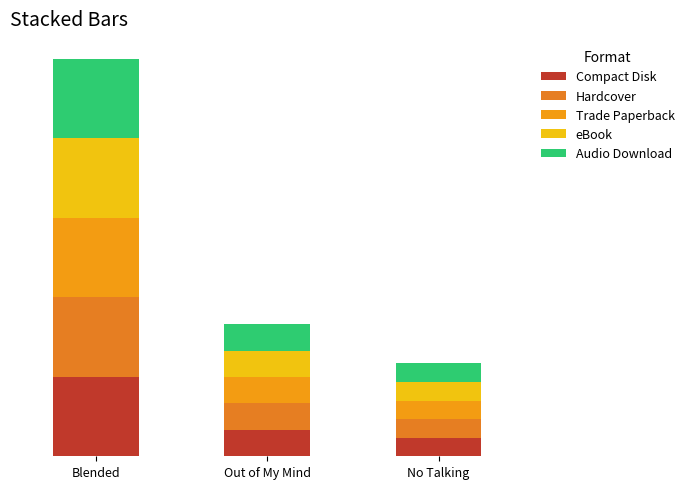

Does the chart contain stacked bars?

Yes